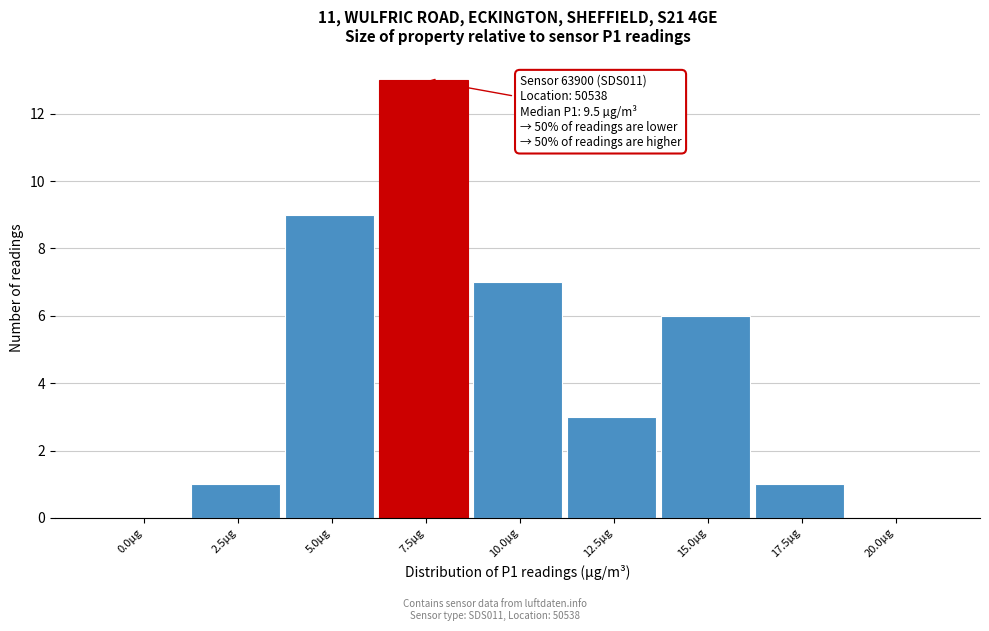

Reading left to right, list all the values displayed in this chart.

0.0µg=0	2.5µg=1	5.0µg=9	7.5µg=13	10.0µg=7	12.5µg=3	15.0µg=6	17.5µg=1	20.0µg=0